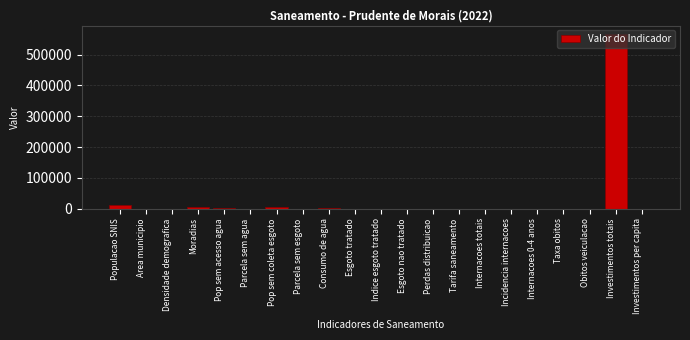

The value at Internacoes 0-4 anos is -347743.3. True or false?

False